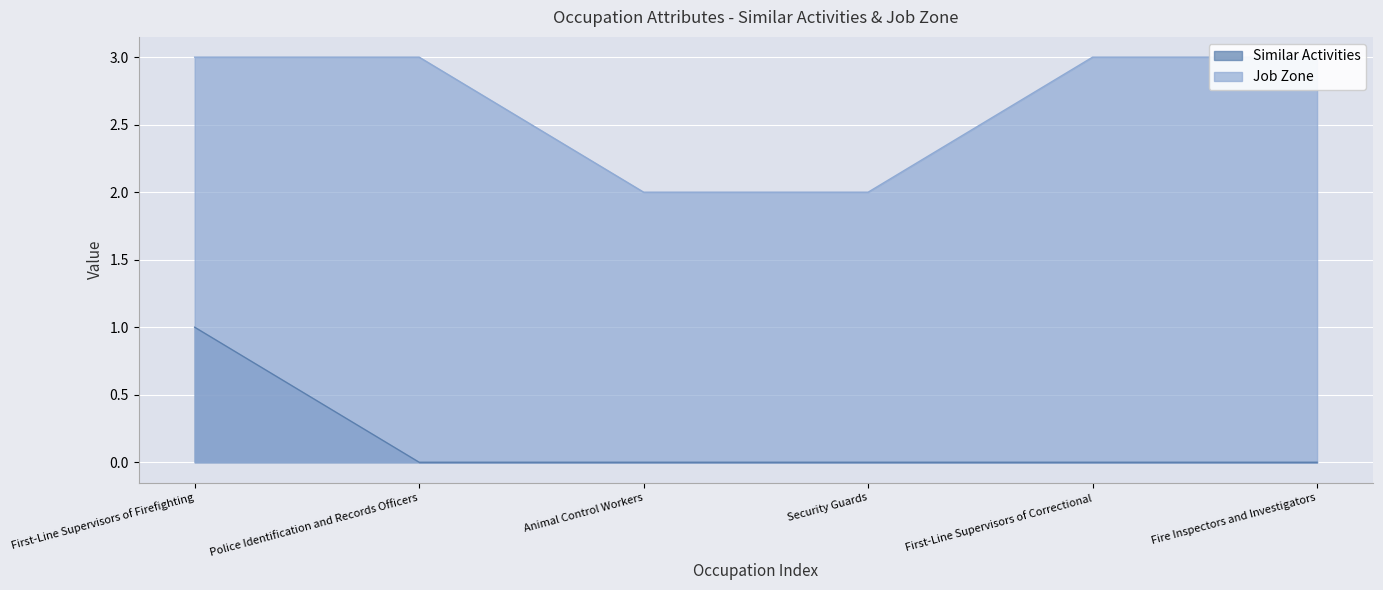

Reading left to right, extract all data points from this chart.

Similar Activities: First-Line Supervisors of Firefighting=1	Police Identification and Records Officers=0	Animal Control Workers=0	Security Guards=0	First-Line Supervisors of Correctional=0	Fire Inspectors and Investigators=0
Job Zone: First-Line Supervisors of Firefighting=3	Police Identification and Records Officers=3	Animal Control Workers=2	Security Guards=2	First-Line Supervisors of Correctional=3	Fire Inspectors and Investigators=3